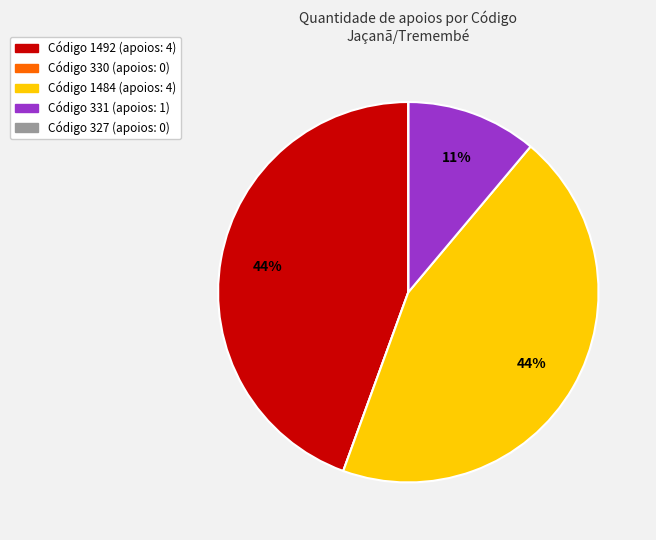

Does any single category account for the majority?

No